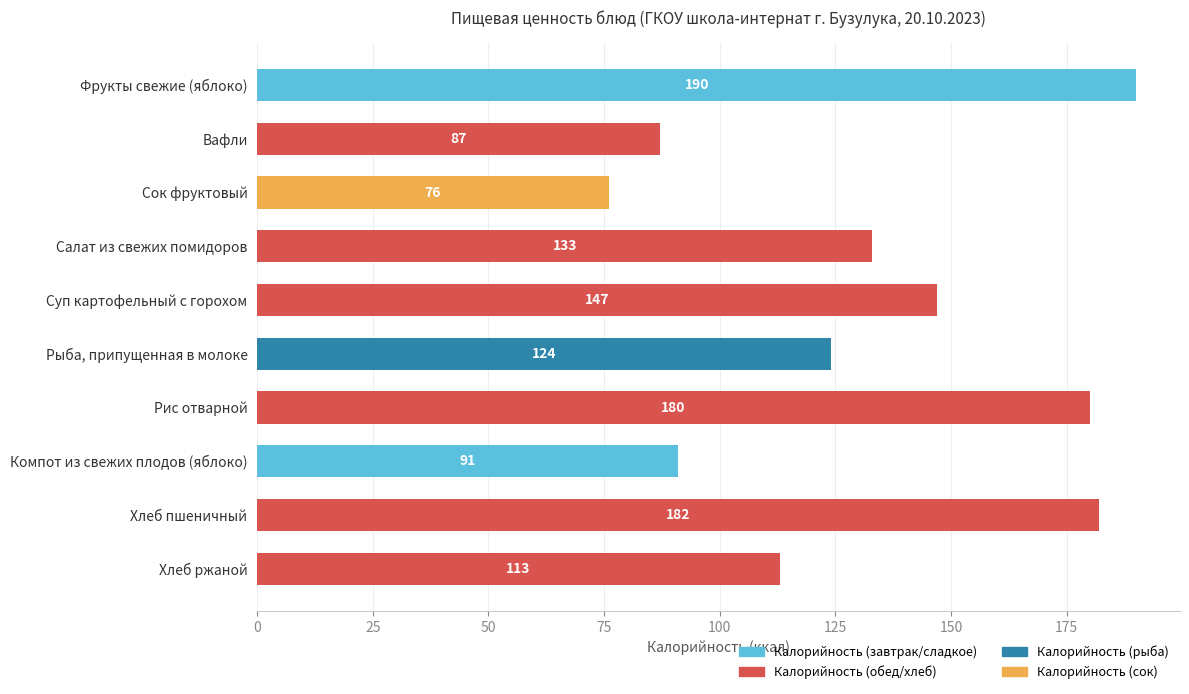

What is the sum of all values?

1323